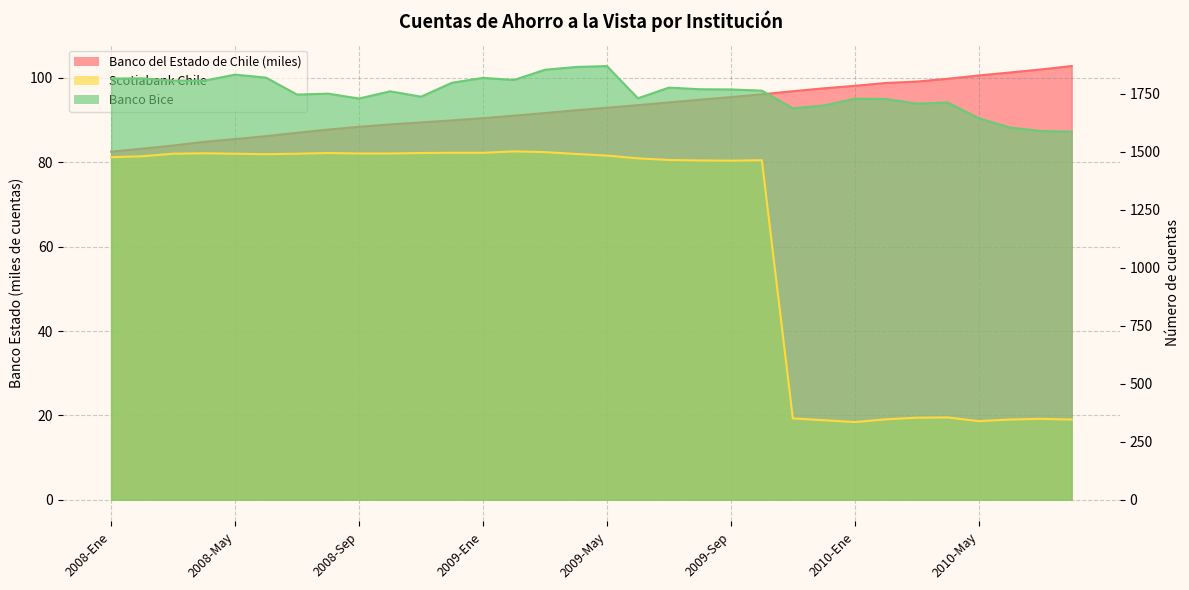

True or false: Banco del Estado de Chile has a value of 55.3 at 2009-Dic.

False